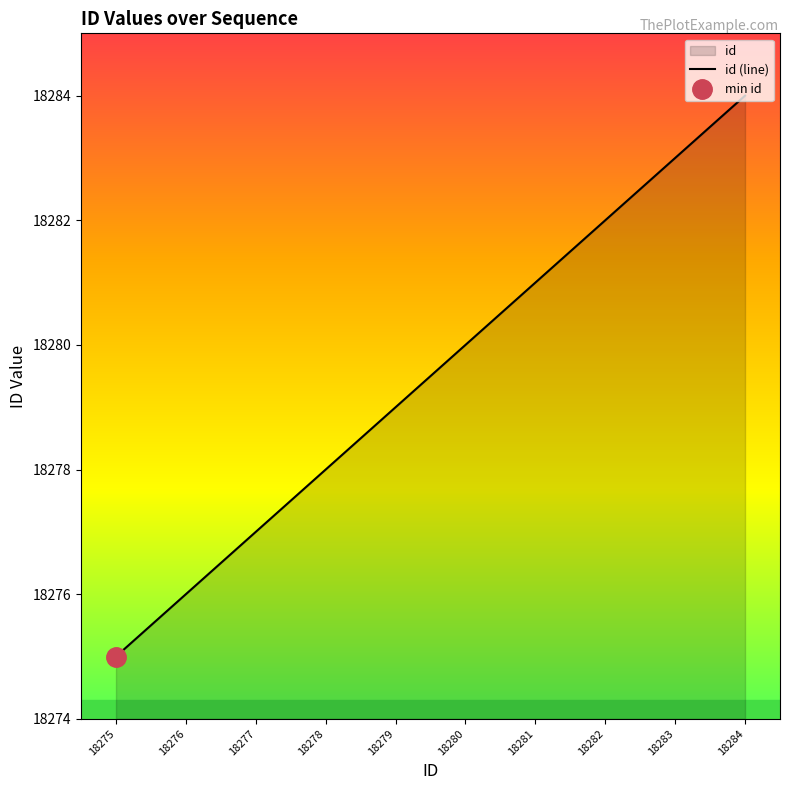

Reading left to right, what are all the values shown in this chart?

18275	18276	18277	18278	18279	18280	18281	18282	18283	18284